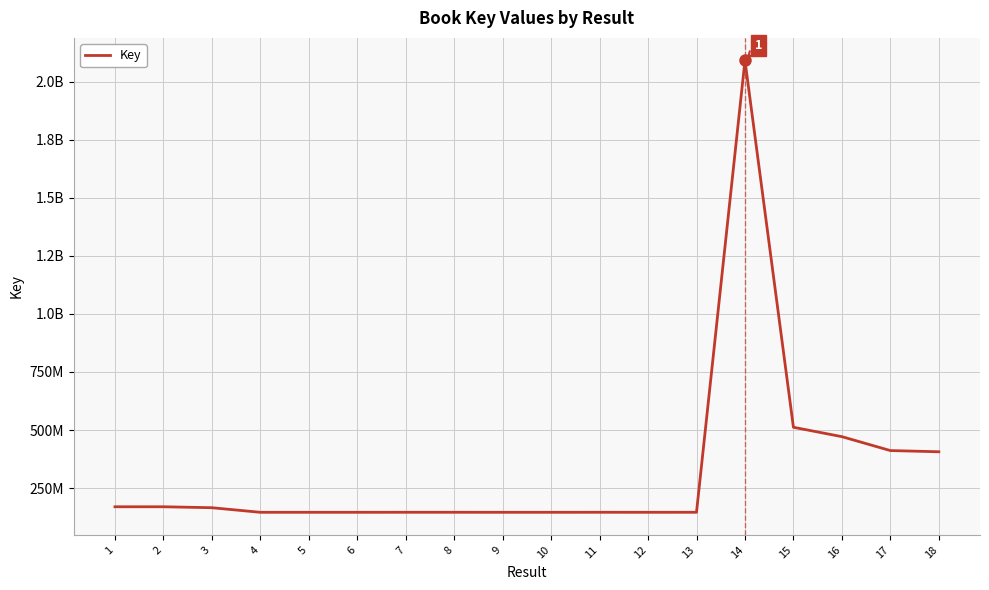

At which label does the data first exceed 146294064?

1